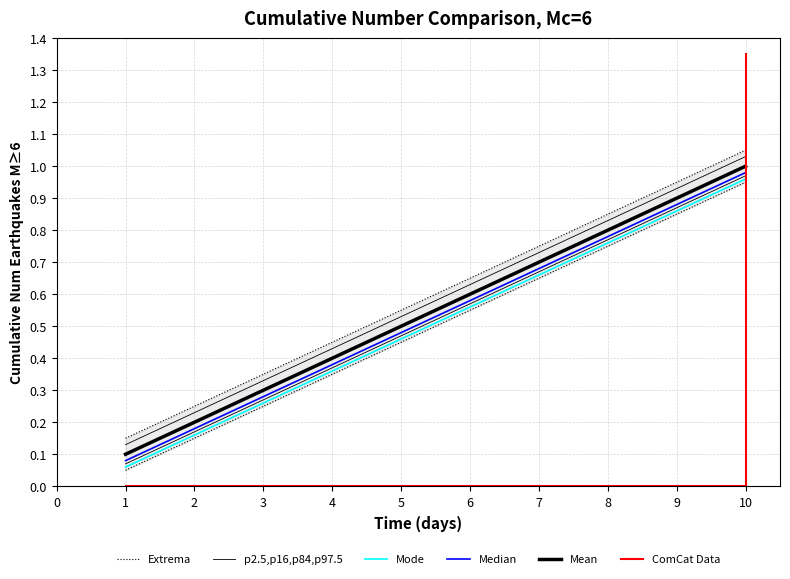

Which series has the largest range (max minus min)?

ComCat Data